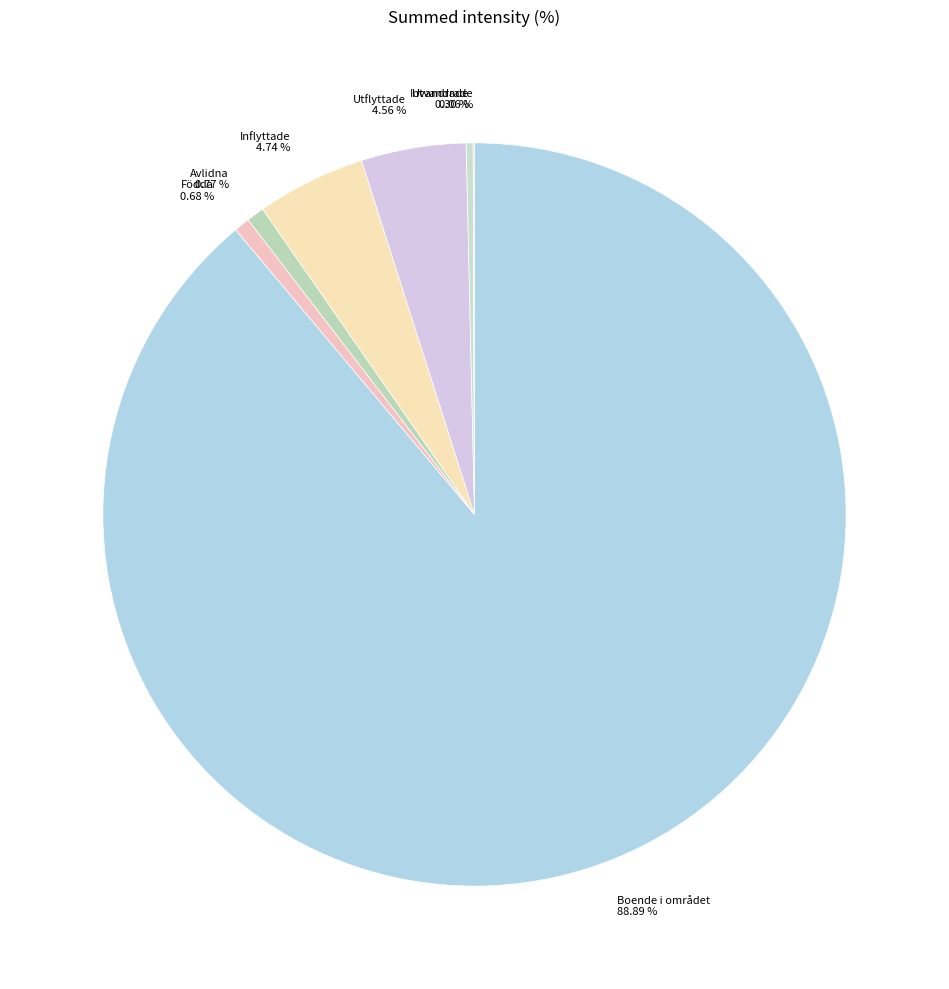

What percentage is the Inflyttade slice, to the nearest percent?

5%